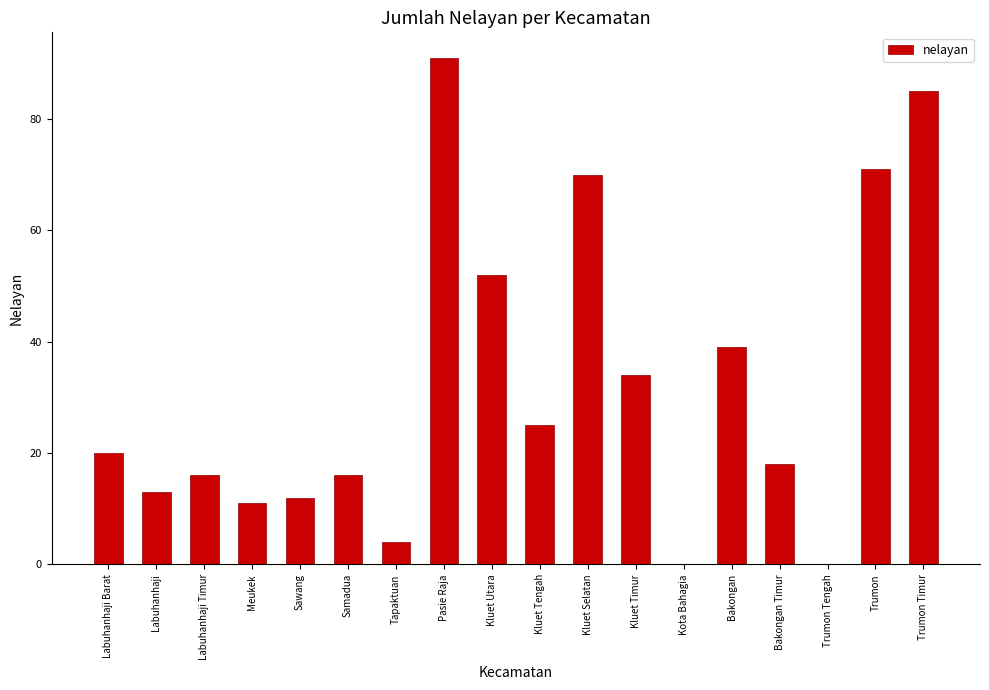

What is the approximate value at Kluet Timur, to the nearest 5?

35